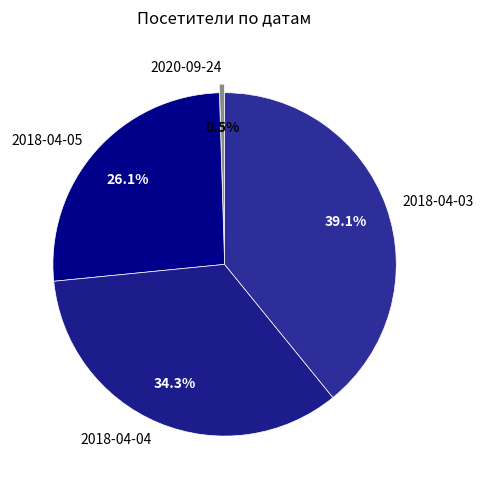

To the nearest percent, what is the difference between the largest and smallest slice percentages?

39%